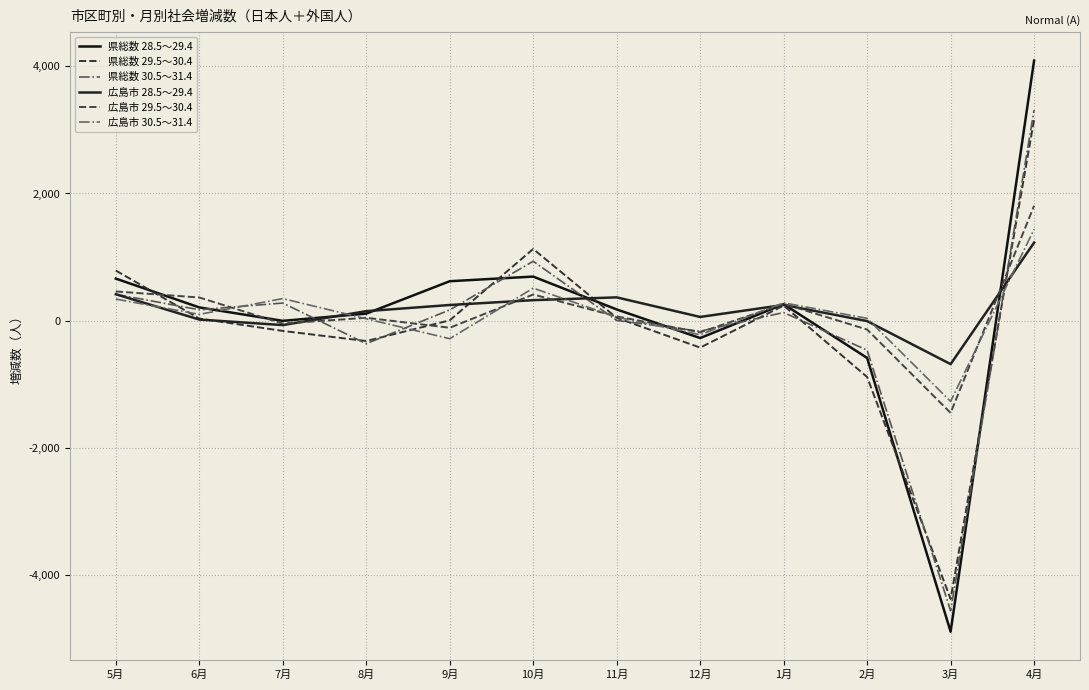

How many lines are shown in the chart?

6